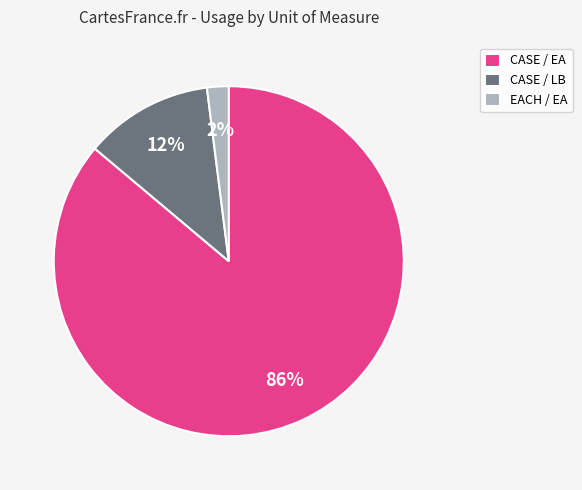

Rank the categories by value from highest to lowest.

CASE / EA, CASE / LB, EACH / EA